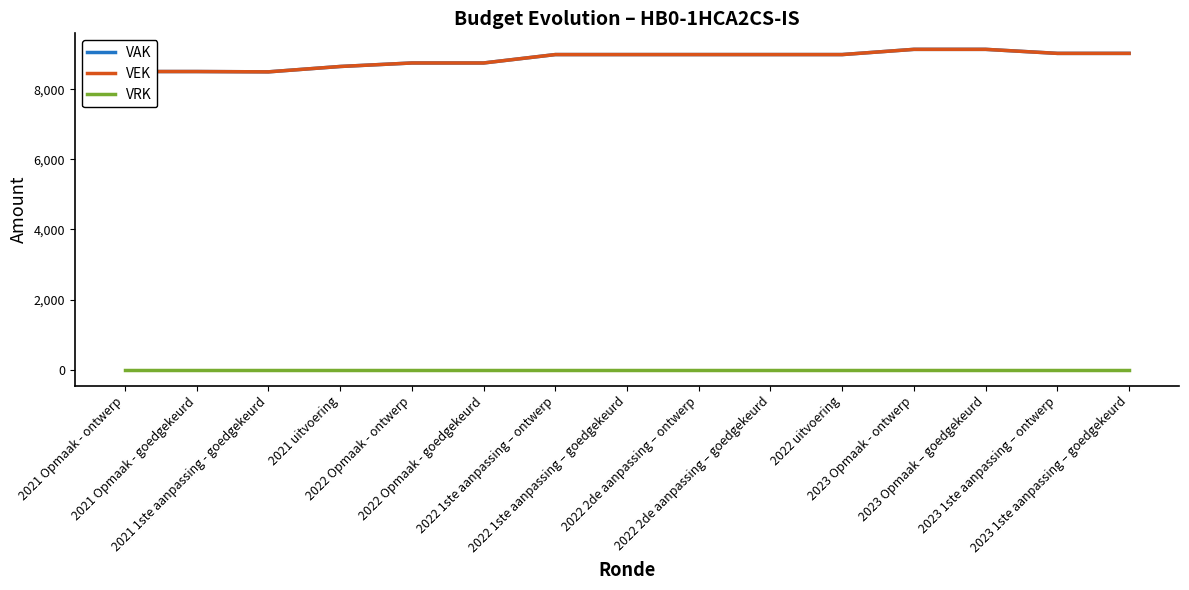

Is this an area chart (filled region under the line)?

No